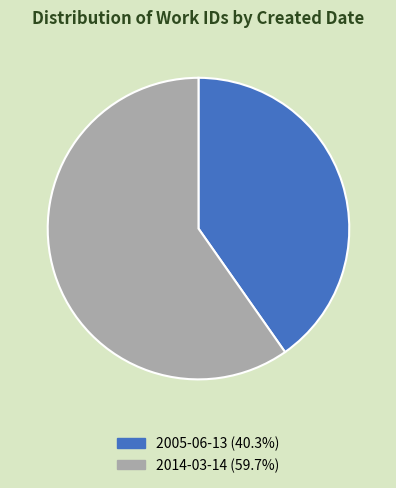

How many slices are in this pie chart?

2